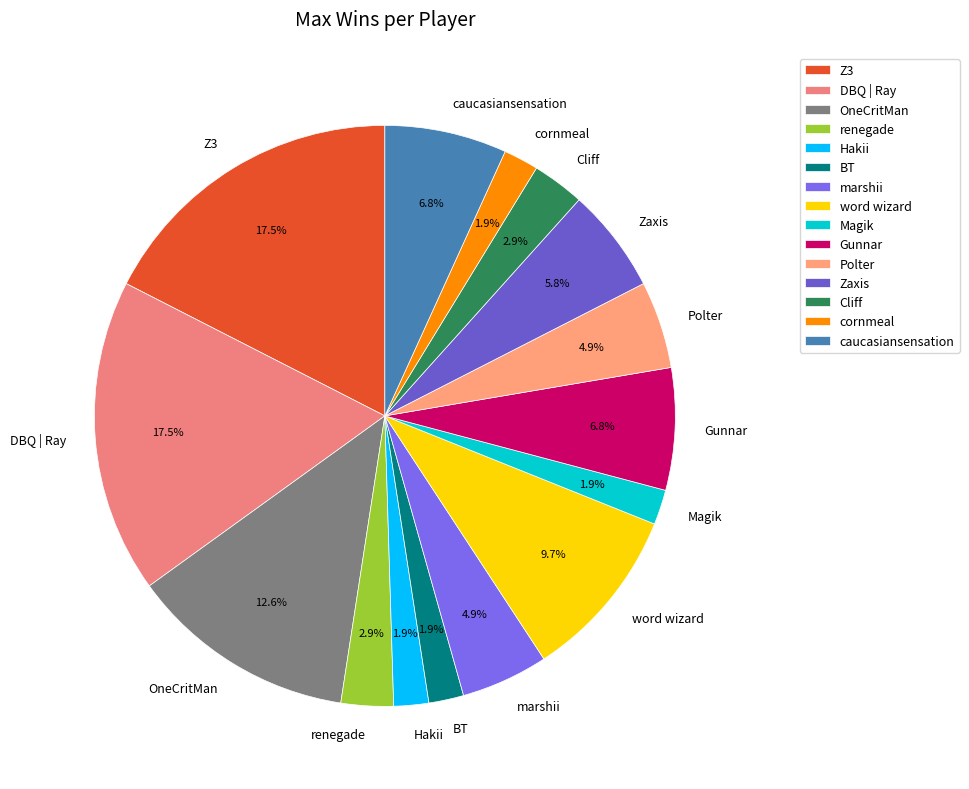

What percentage is NOT represented by word wizard?

90.3%